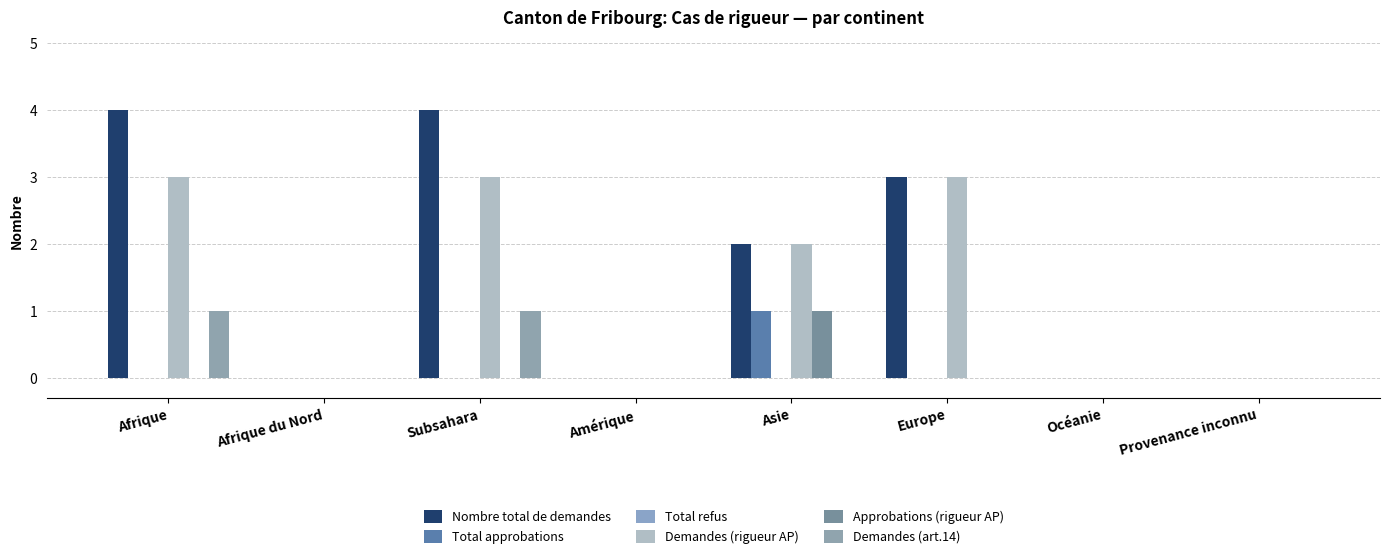

How many groups of bars are there?

8